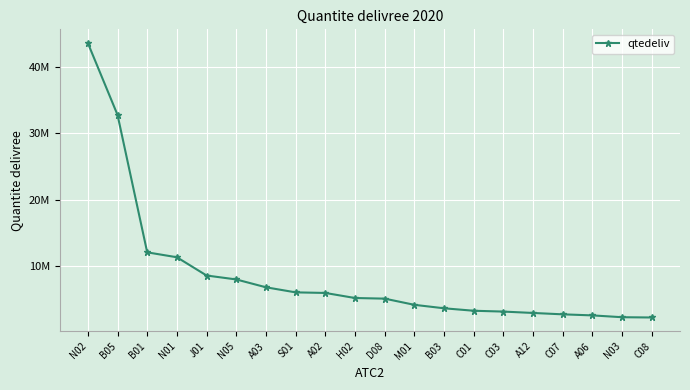

Rank the categories by value from lowest to highest.

C08, N03, A06, C07, A12, C03, C01, B03, M01, D08, H02, A02, S01, A03, N05, J01, N01, B01, B05, N02